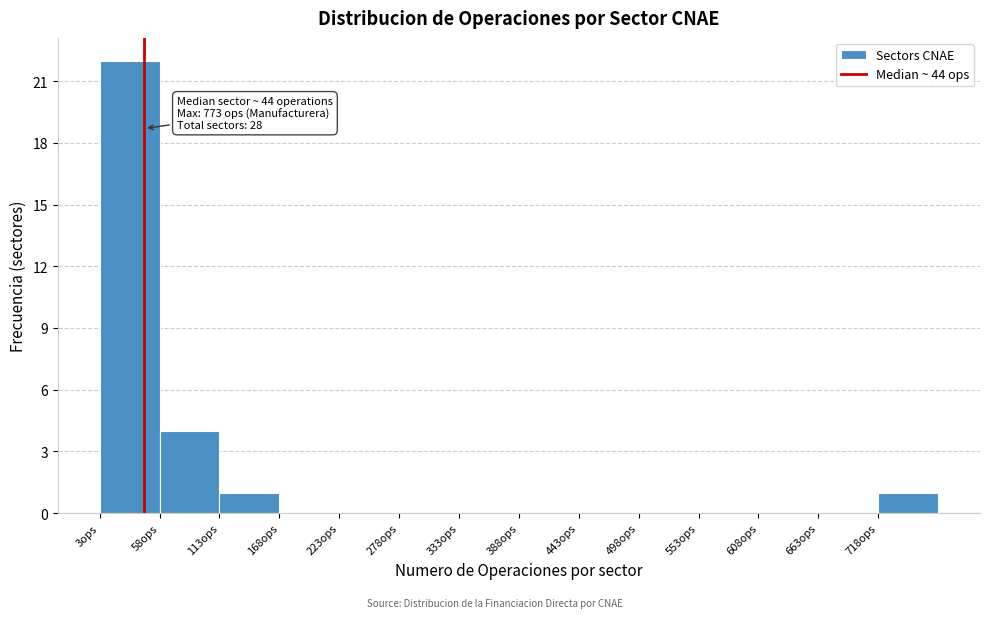

Which range on the x-axis has the tallest bar?

3 to 58